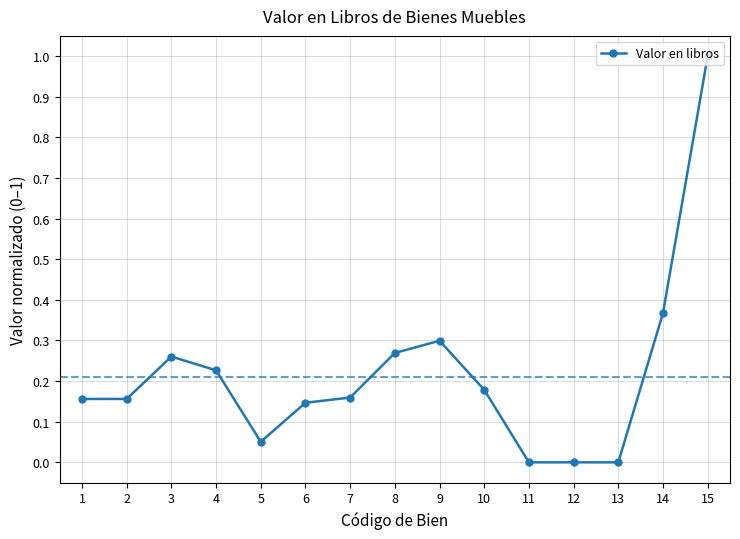

The value at 6 is 0.2. True or false?

False